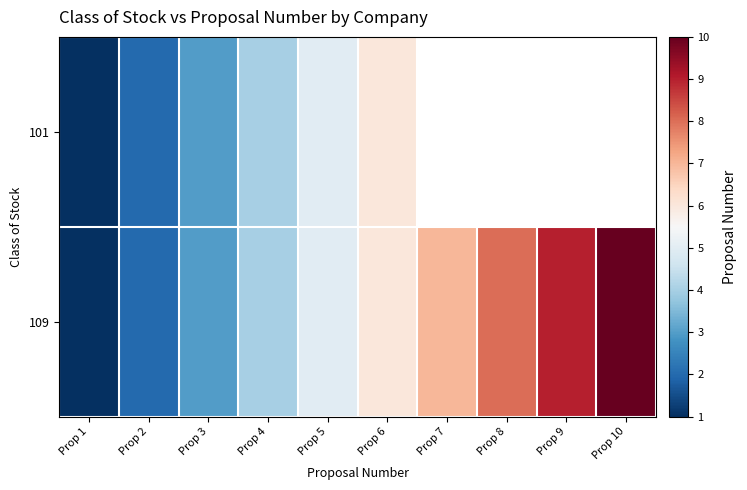

Where is 101 nearest to the value 3?

Prop 3